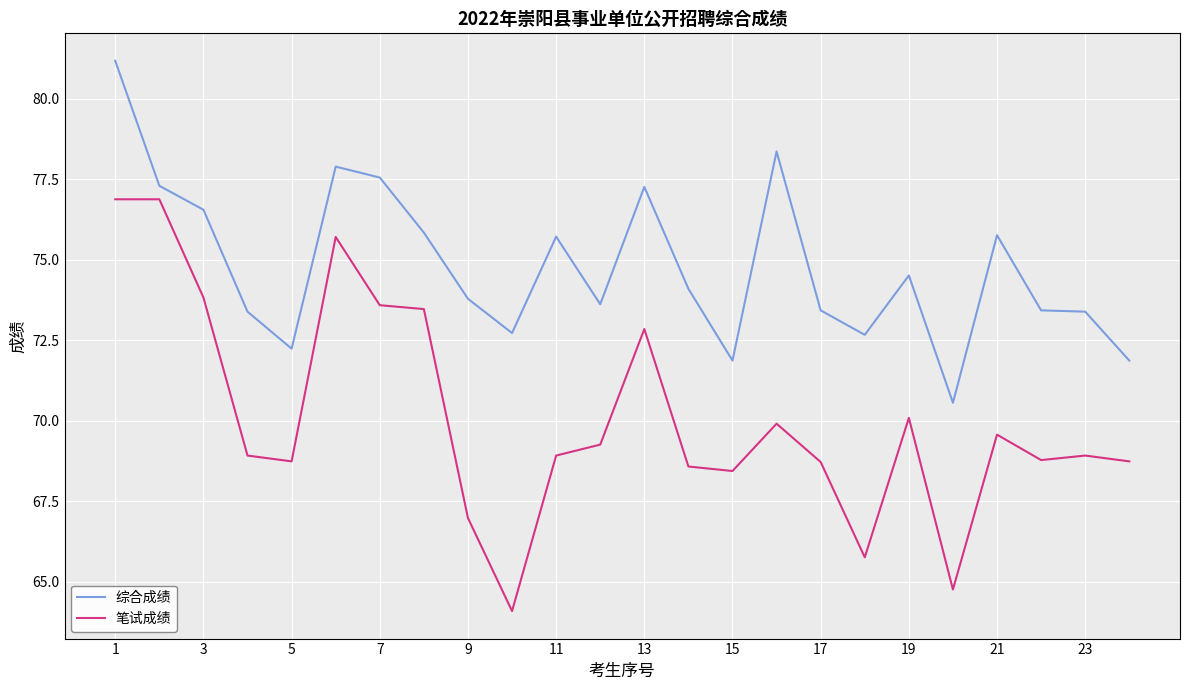

What is the greatest value displayed?

81.2